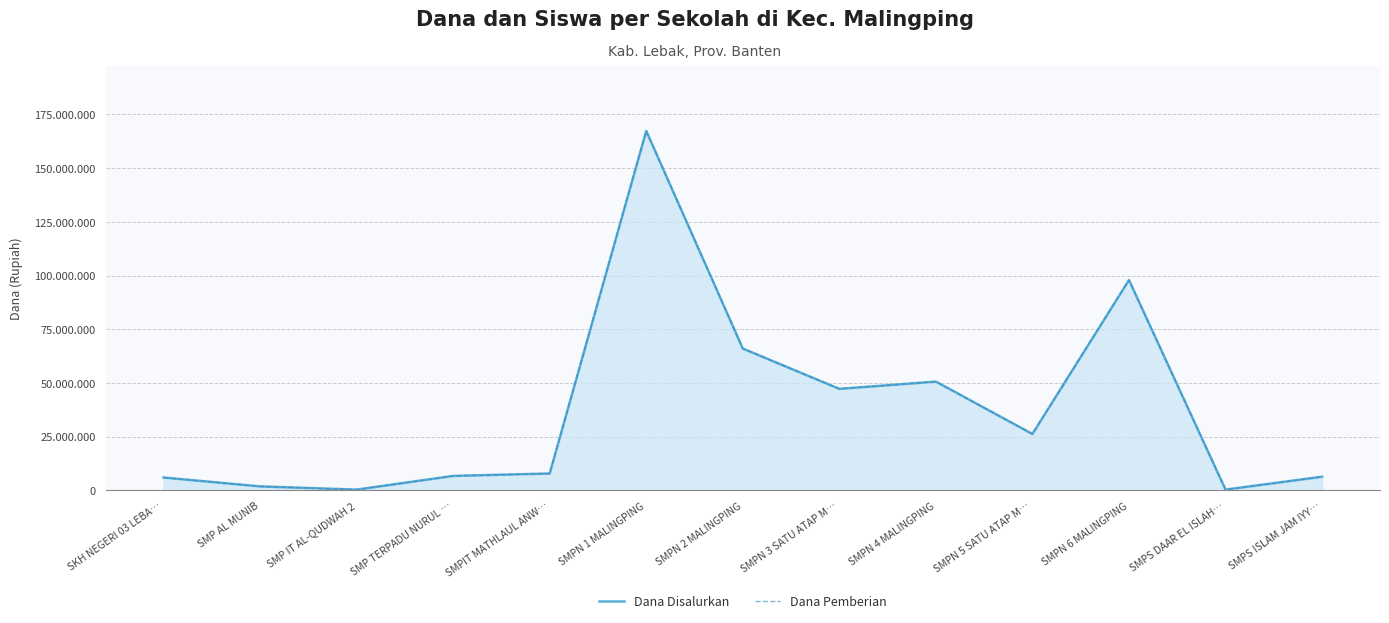

Is it true that Dana Pemberian equals 66000000 at SMPN 2 MALINGPING?

True